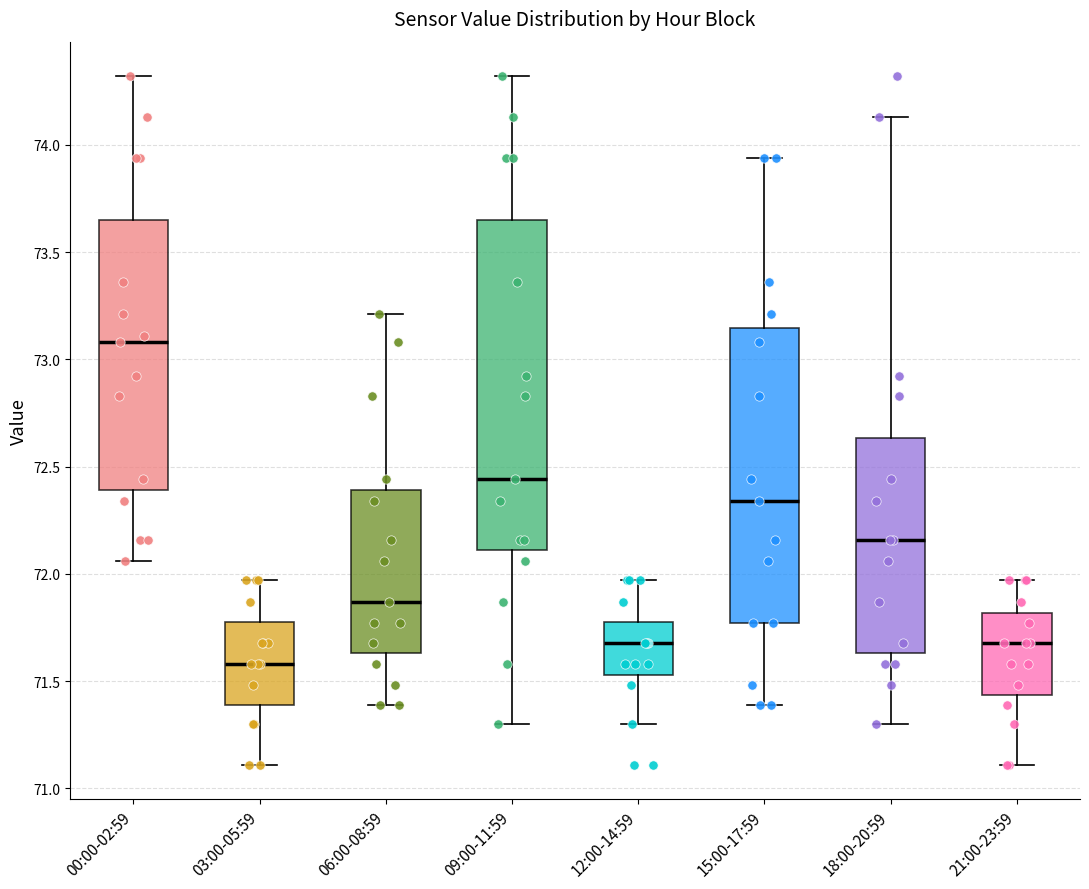

Comparing the boxes themselves (not the whiskers), which one is the tallest?

09:00-11:59